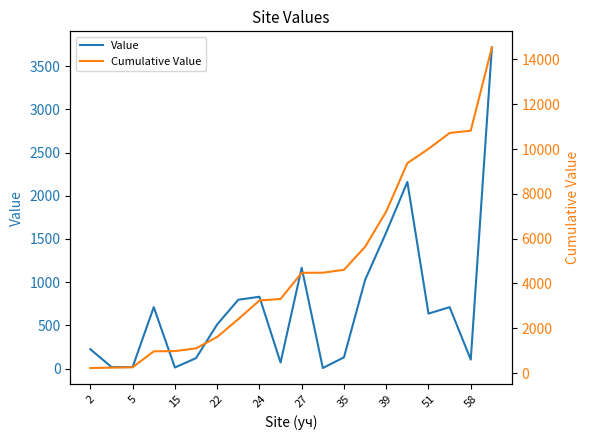

What is the value of the Value point at the 8th from the left?

796.5